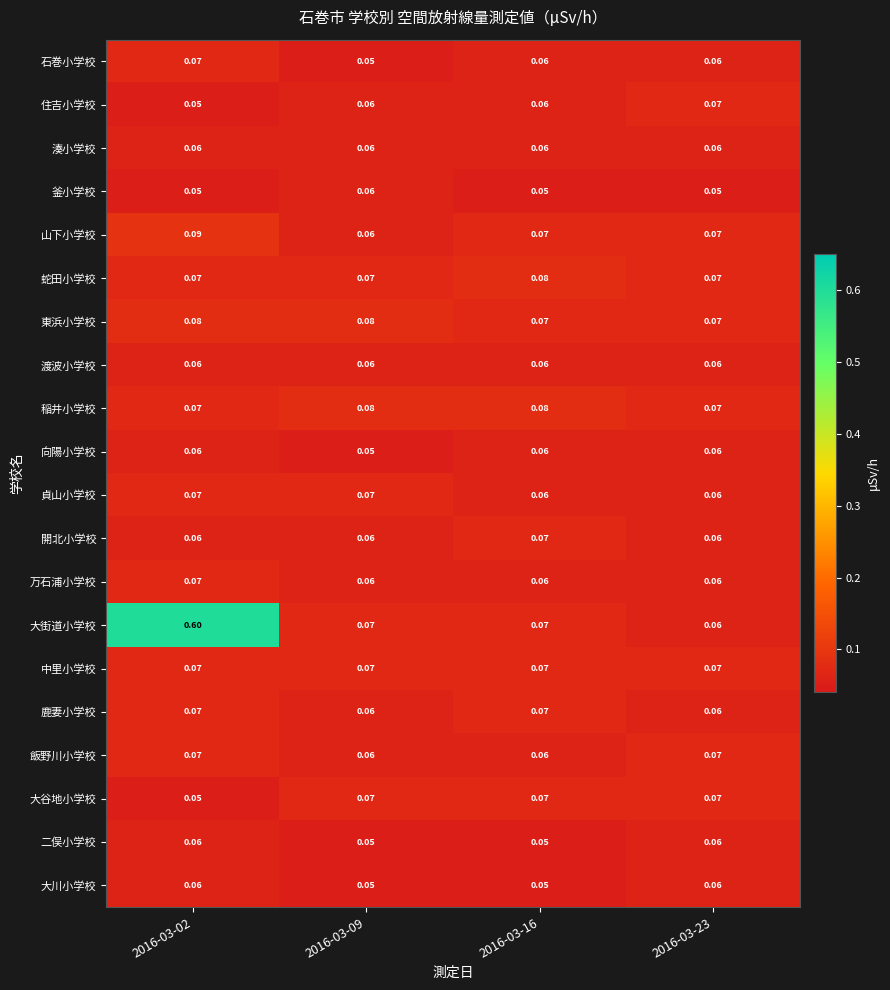

Which series has the largest range (max minus min)?

大街道小学校